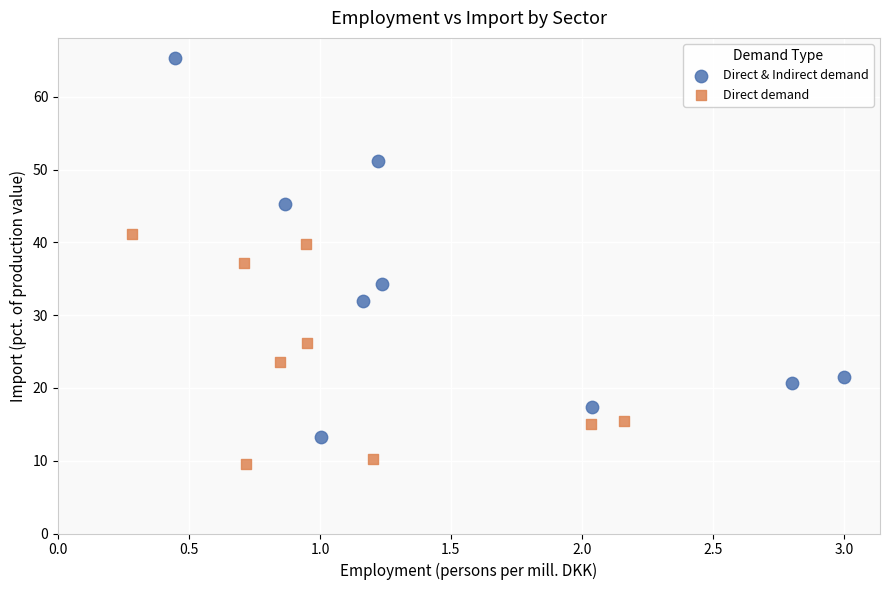

What are all the series names shown in the legend?

Direct & Indirect demand, Direct demand